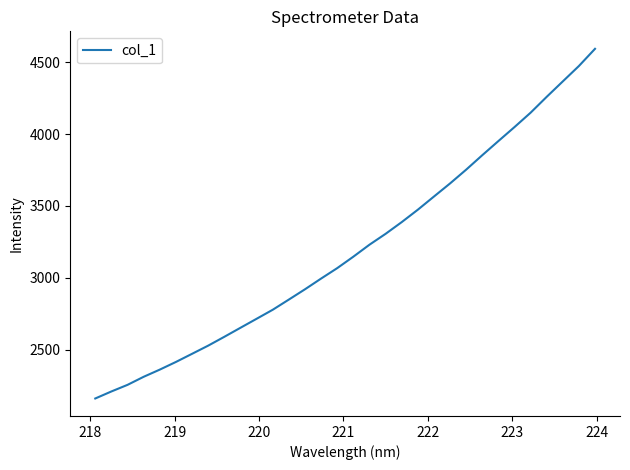

What is the maximum value shown in the chart?

4594.2